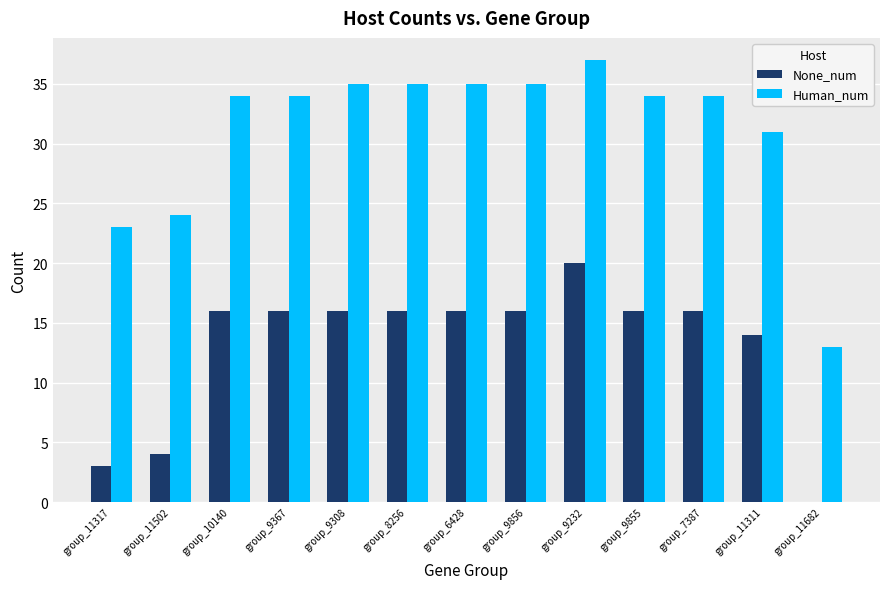

What is the average value of the Human_num series?

31